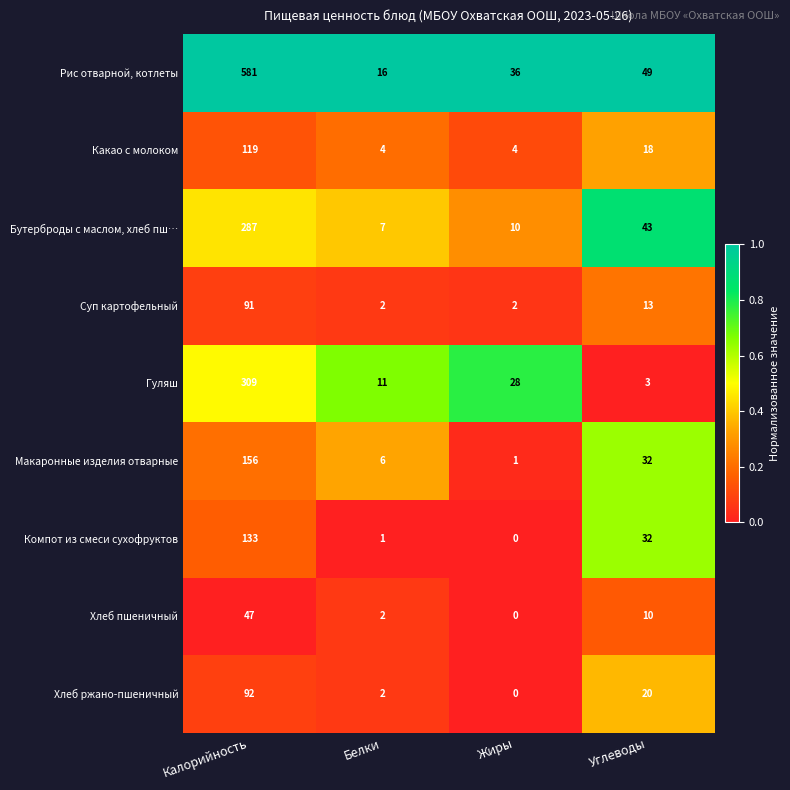

Where does the Хлеб пшеничный series first go above 10?

Калорийность